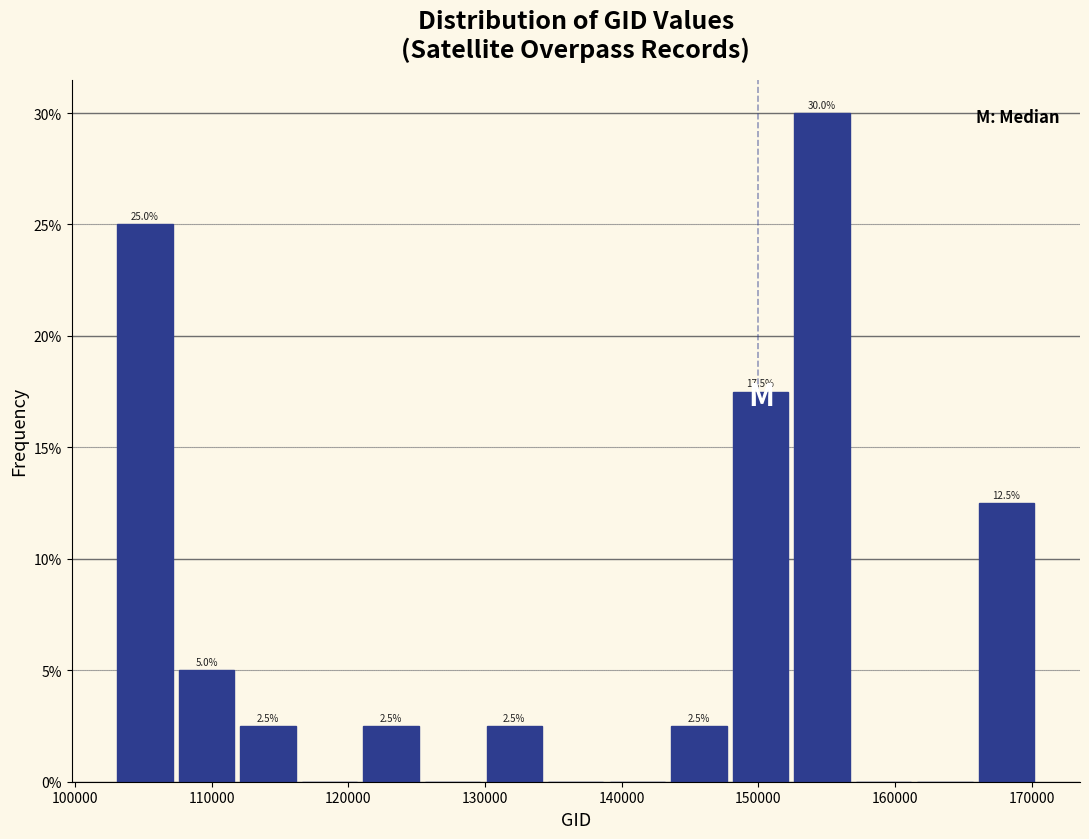

Over which range of the x-axis is the bar tallest?

152000 to 157000